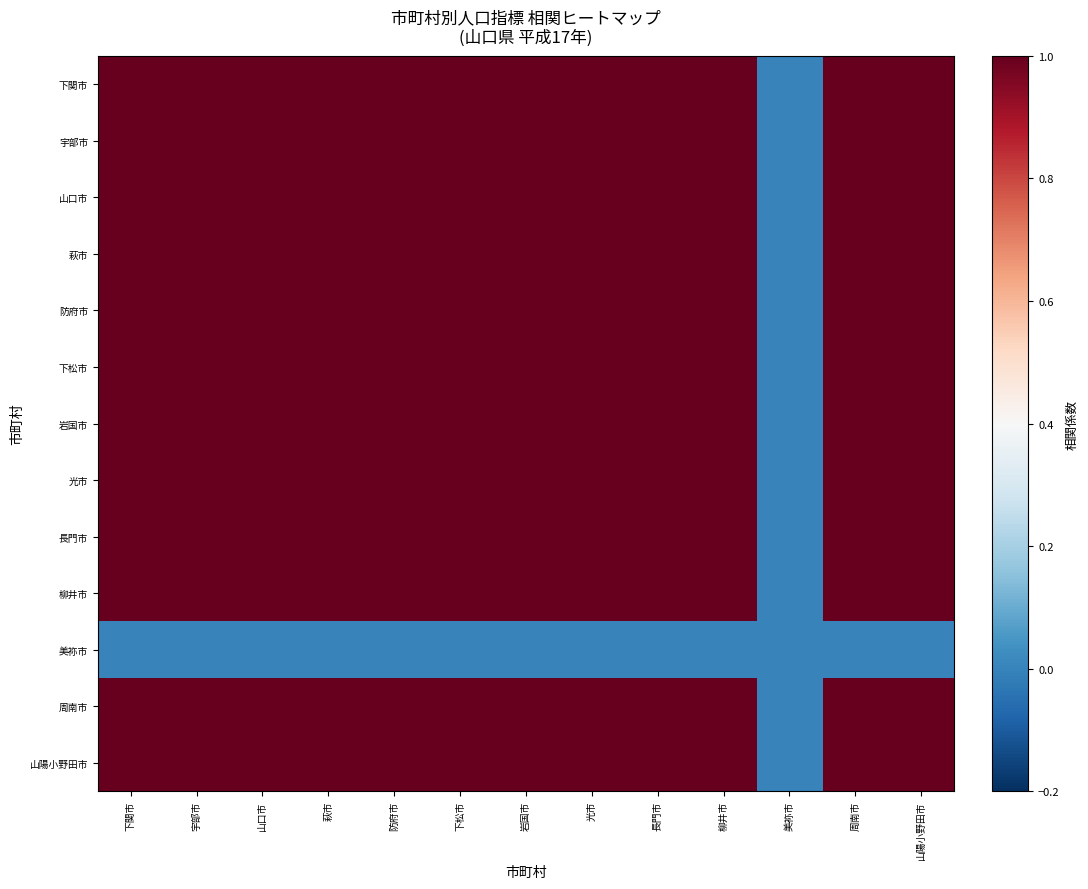

Reading right to left, transcribe all the data shown in this chart.

下関市: 山陽小野田市=1.0	周南市=1.0	美祢市=0.0	柳井市=1.0	長門市=1.0	光市=1.0	岩国市=1.0	下松市=1.0	防府市=1.0	萩市=1.0	山口市=1.0	宇部市=1.0	下関市=1.0
宇部市: 山陽小野田市=1.0	周南市=1.0	美祢市=0.0	柳井市=1.0	長門市=1.0	光市=1.0	岩国市=1.0	下松市=1.0	防府市=1.0	萩市=1.0	山口市=1.0	宇部市=1.0	下関市=1.0
山口市: 山陽小野田市=1.0	周南市=1.0	美祢市=0.0	柳井市=1.0	長門市=1.0	光市=1.0	岩国市=1.0	下松市=1.0	防府市=1.0	萩市=1.0	山口市=1.0	宇部市=1.0	下関市=1.0
萩市: 山陽小野田市=1.0	周南市=1.0	美祢市=0.0	柳井市=1.0	長門市=1.0	光市=1.0	岩国市=1.0	下松市=1.0	防府市=1.0	萩市=1.0	山口市=1.0	宇部市=1.0	下関市=1.0
防府市: 山陽小野田市=1.0	周南市=1.0	美祢市=0.0	柳井市=1.0	長門市=1.0	光市=1.0	岩国市=1.0	下松市=1.0	防府市=1.0	萩市=1.0	山口市=1.0	宇部市=1.0	下関市=1.0
下松市: 山陽小野田市=1.0	周南市=1.0	美祢市=0.0	柳井市=1.0	長門市=1.0	光市=1.0	岩国市=1.0	下松市=1.0	防府市=1.0	萩市=1.0	山口市=1.0	宇部市=1.0	下関市=1.0
岩国市: 山陽小野田市=1.0	周南市=1.0	美祢市=0.0	柳井市=1.0	長門市=1.0	光市=1.0	岩国市=1.0	下松市=1.0	防府市=1.0	萩市=1.0	山口市=1.0	宇部市=1.0	下関市=1.0
光市: 山陽小野田市=1.0	周南市=1.0	美祢市=0.0	柳井市=1.0	長門市=1.0	光市=1.0	岩国市=1.0	下松市=1.0	防府市=1.0	萩市=1.0	山口市=1.0	宇部市=1.0	下関市=1.0
長門市: 山陽小野田市=1.0	周南市=1.0	美祢市=0.0	柳井市=1.0	長門市=1.0	光市=1.0	岩国市=1.0	下松市=1.0	防府市=1.0	萩市=1.0	山口市=1.0	宇部市=1.0	下関市=1.0
柳井市: 山陽小野田市=1.0	周南市=1.0	美祢市=0.0	柳井市=1.0	長門市=1.0	光市=1.0	岩国市=1.0	下松市=1.0	防府市=1.0	萩市=1.0	山口市=1.0	宇部市=1.0	下関市=1.0
美祢市: 山陽小野田市=0.0	周南市=0.0	美祢市=0.0	柳井市=0.0	長門市=0.0	光市=0.0	岩国市=0.0	下松市=0.0	防府市=0.0	萩市=0.0	山口市=0.0	宇部市=0.0	下関市=0.0
周南市: 山陽小野田市=1.0	周南市=1.0	美祢市=0.0	柳井市=1.0	長門市=1.0	光市=1.0	岩国市=1.0	下松市=1.0	防府市=1.0	萩市=1.0	山口市=1.0	宇部市=1.0	下関市=1.0
山陽小野田市: 山陽小野田市=1.0	周南市=1.0	美祢市=0.0	柳井市=1.0	長門市=1.0	光市=1.0	岩国市=1.0	下松市=1.0	防府市=1.0	萩市=1.0	山口市=1.0	宇部市=1.0	下関市=1.0